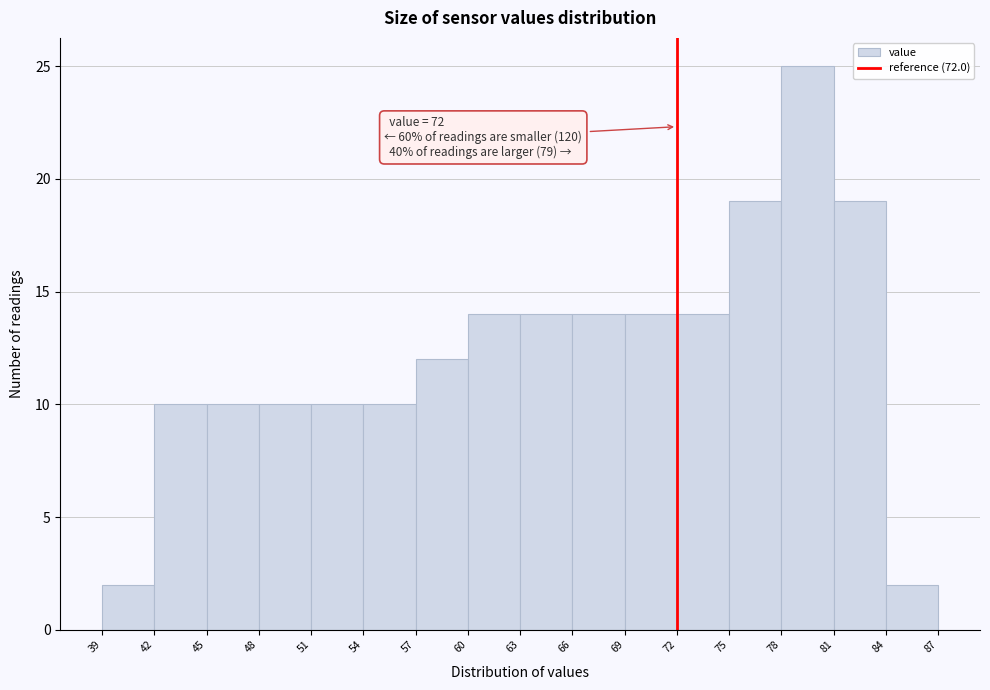

Over which range of the x-axis is the bar tallest?

78 to 81